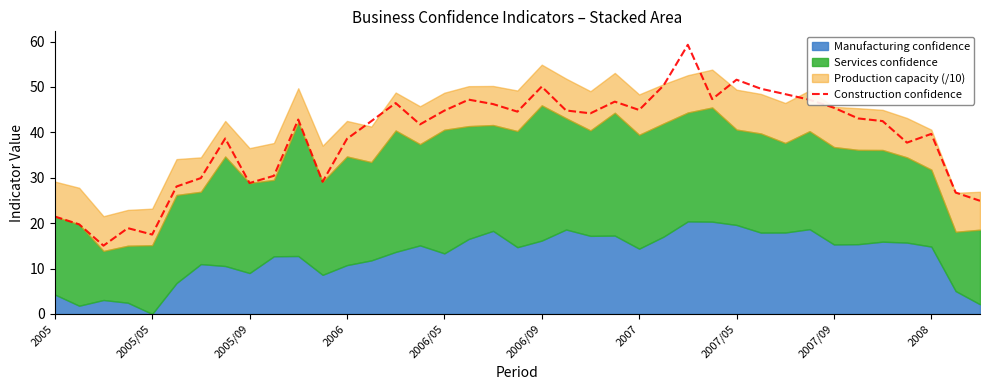

What position from the left is 10?

11